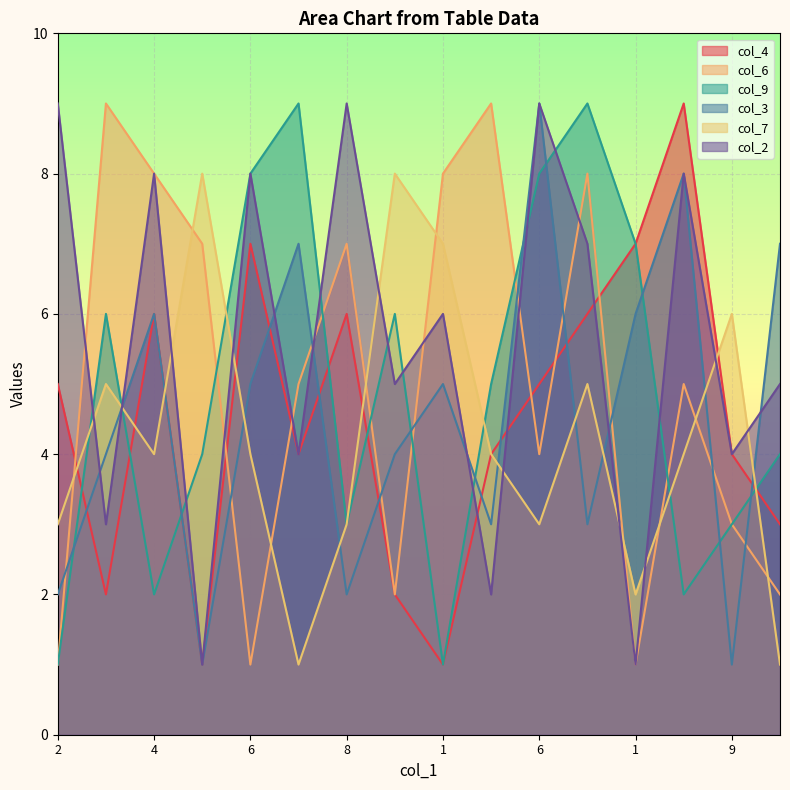

How many intersections are there between col_2 and col_4?

3